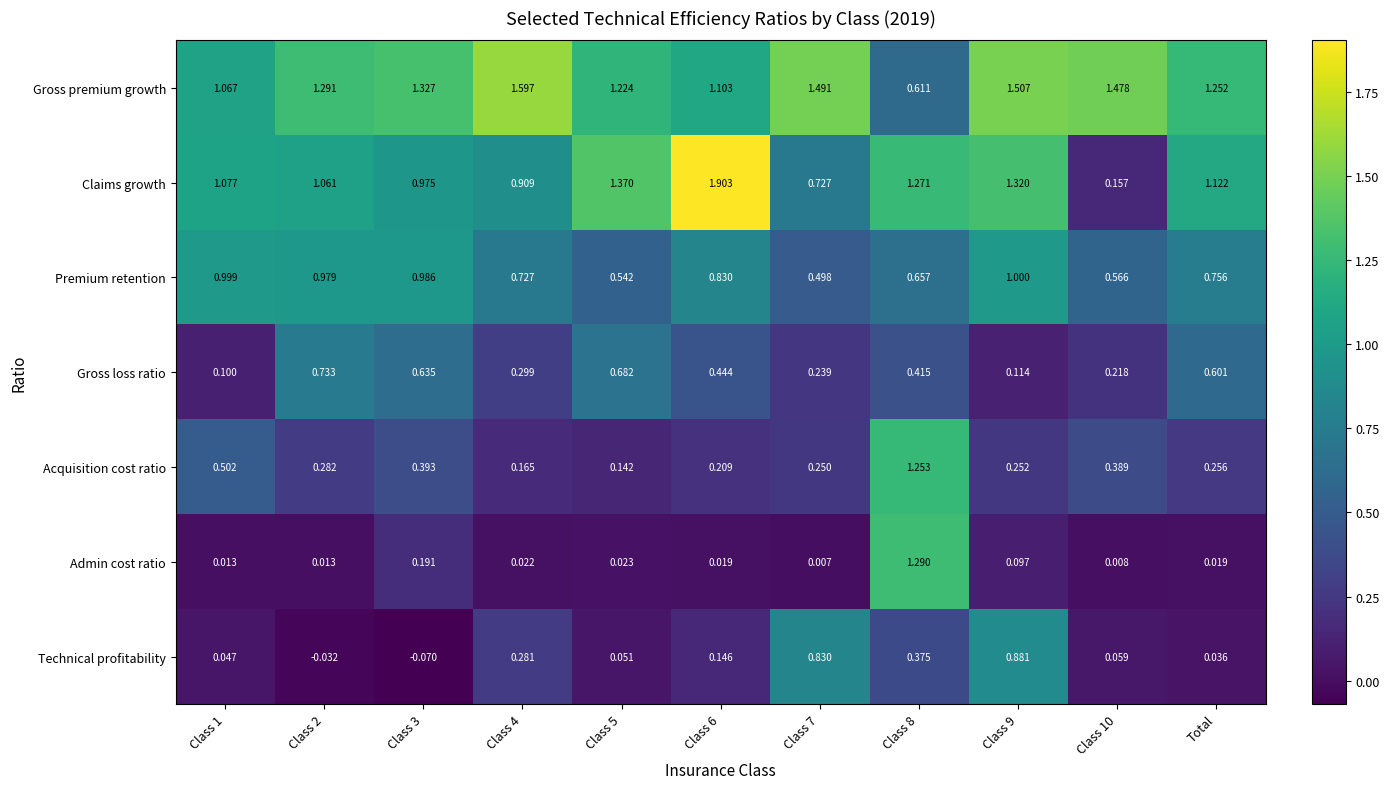

Which series has the largest total across all categories?

Gross premium growth